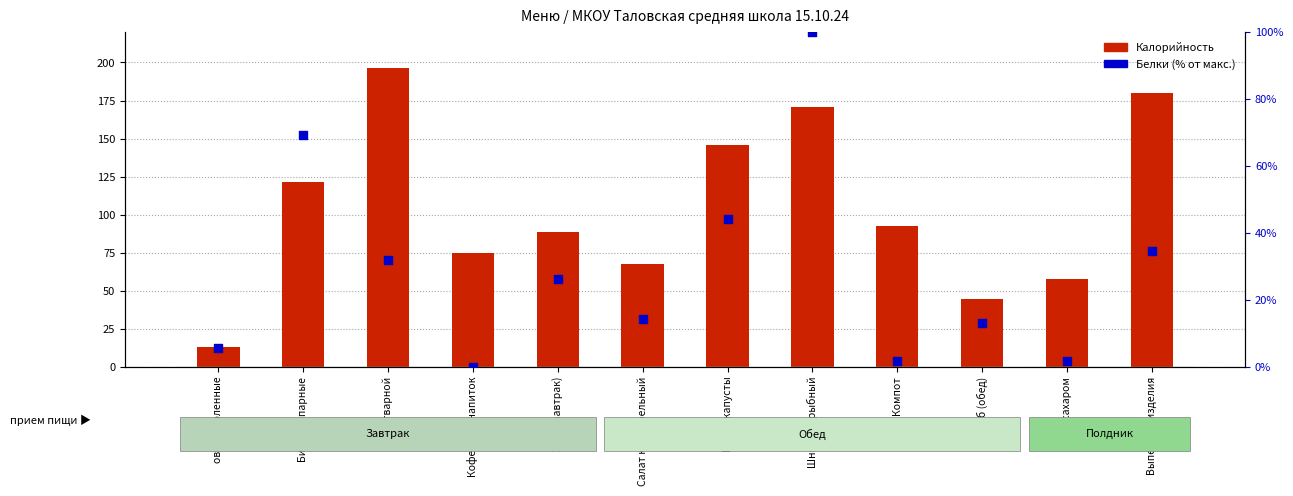

What is the total value across all series at Рис отварной?

228.2